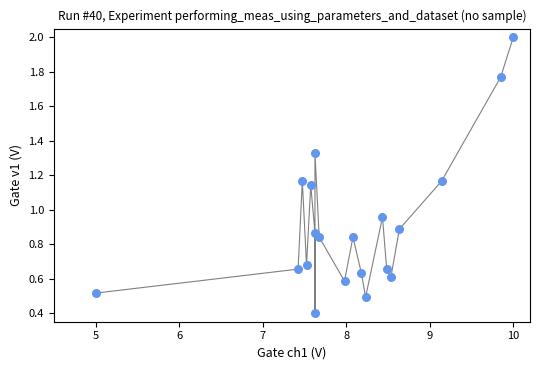

What is the range of Y values (max minus min)?

1.6